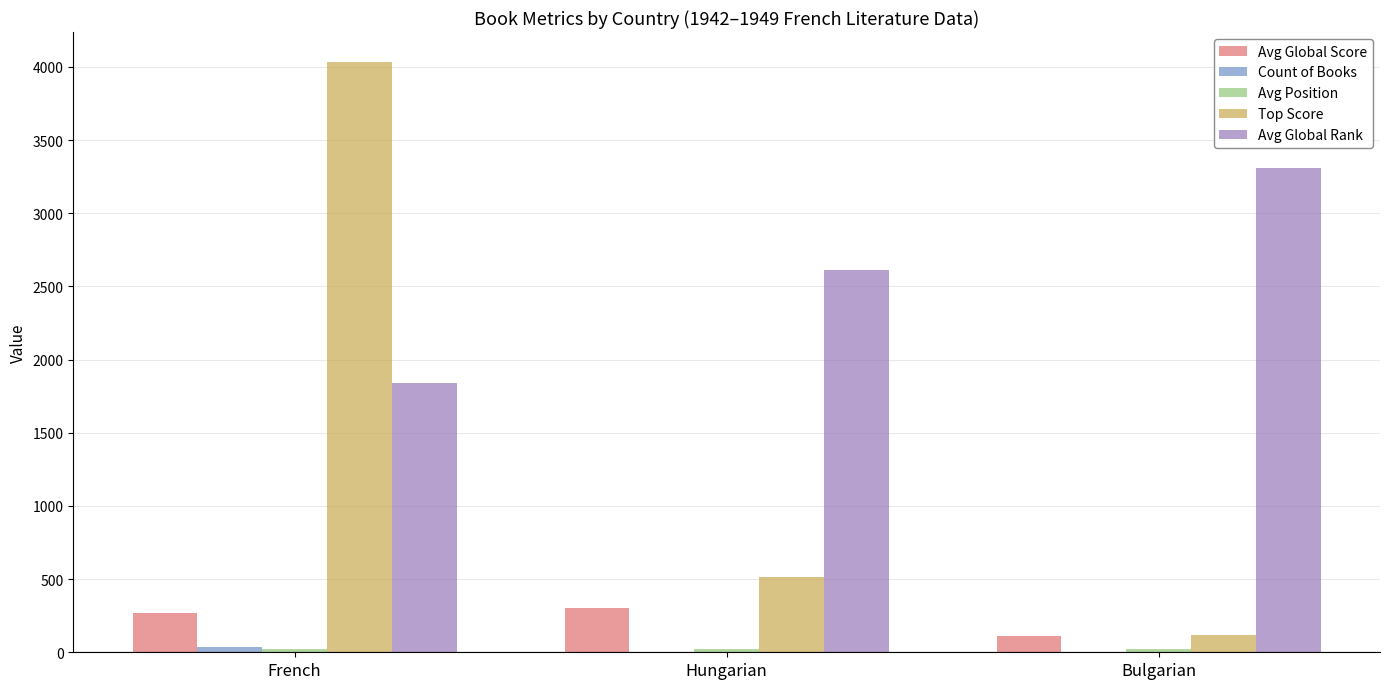

What is the greatest value displayed?

4037.0